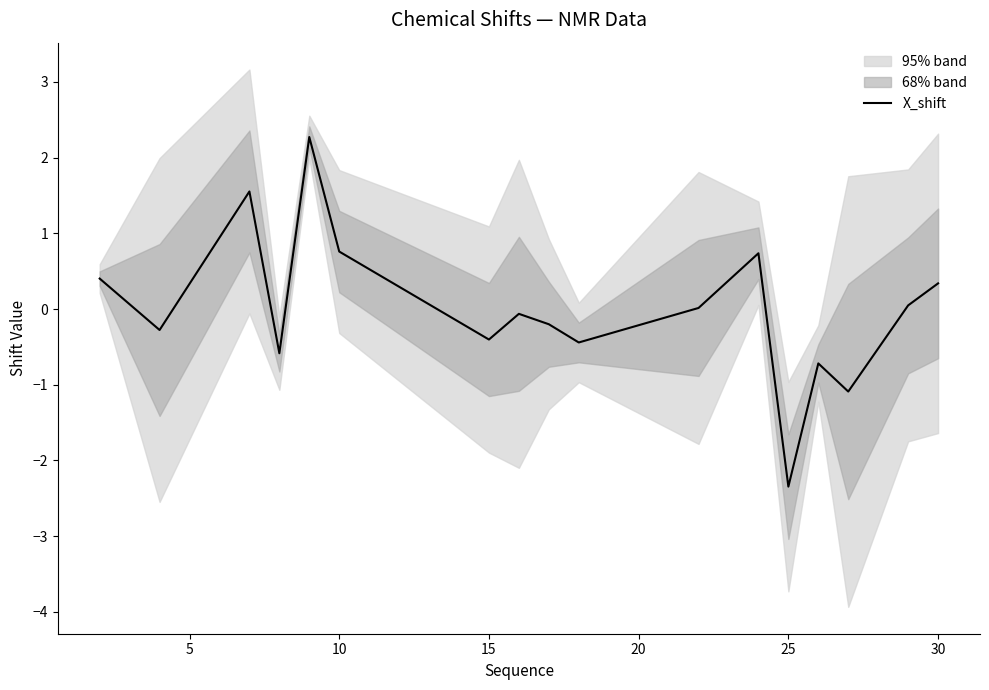

How many values are below 0?

9